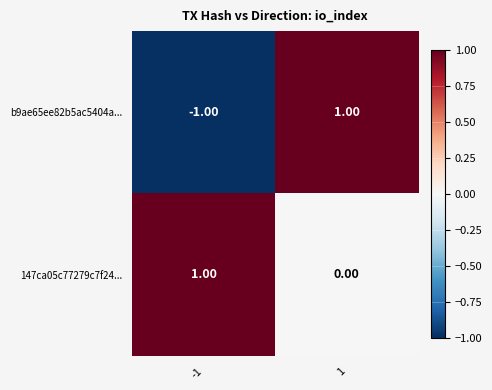

What is the greatest value displayed?

1